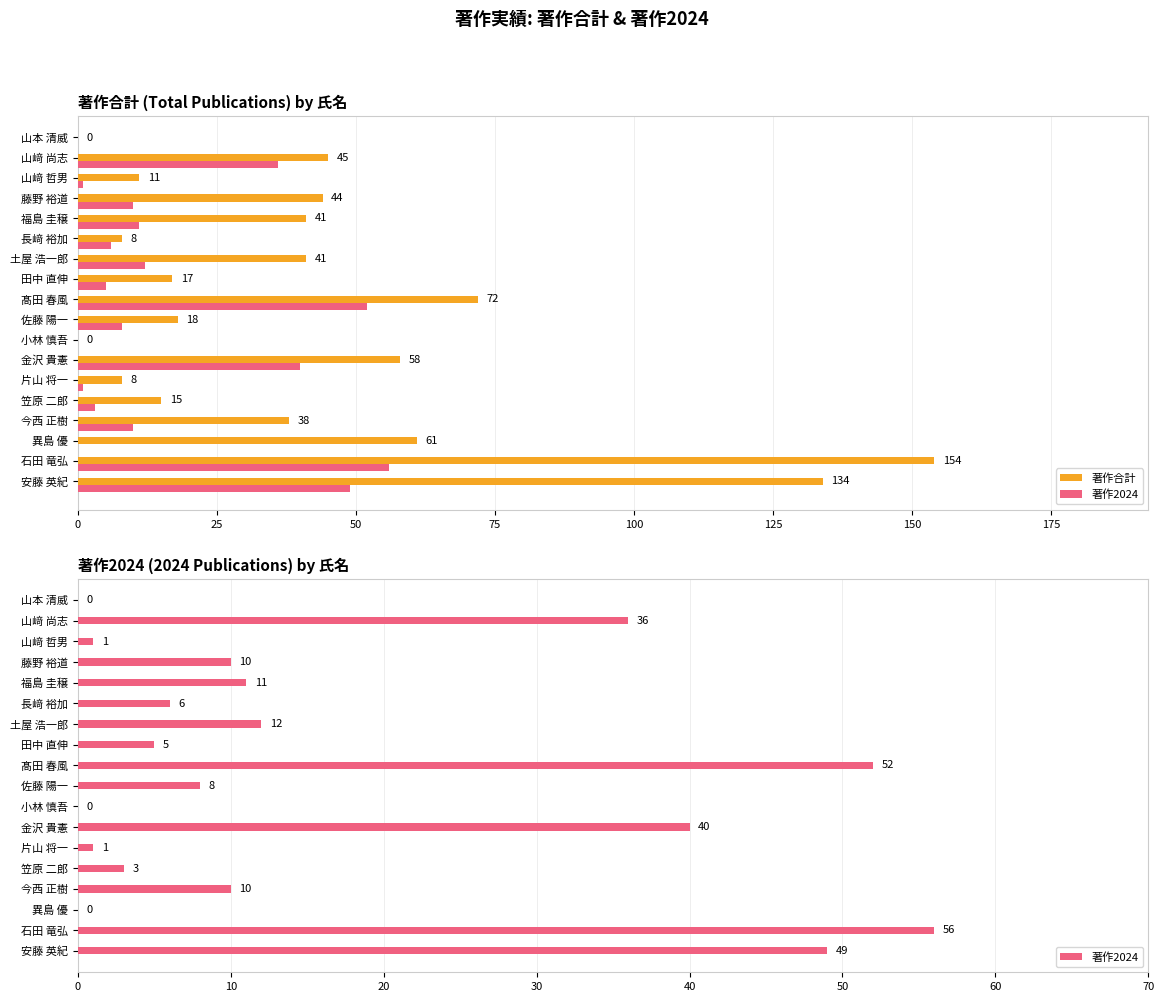

How many bars are there in each group?

2